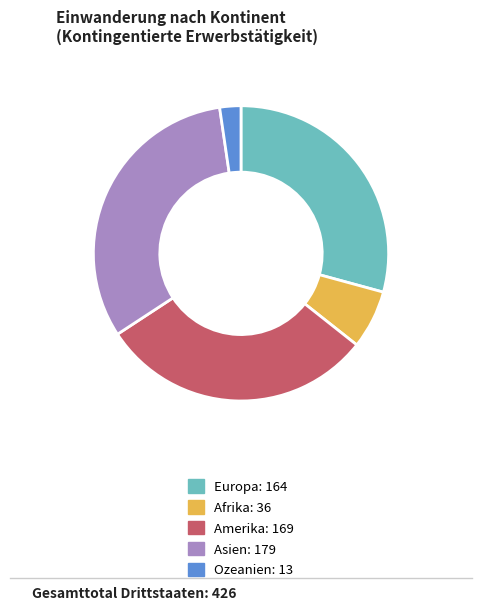

Rank the categories by value from lowest to highest.

Ozeanien, Afrika, Europa, Amerika, Asien